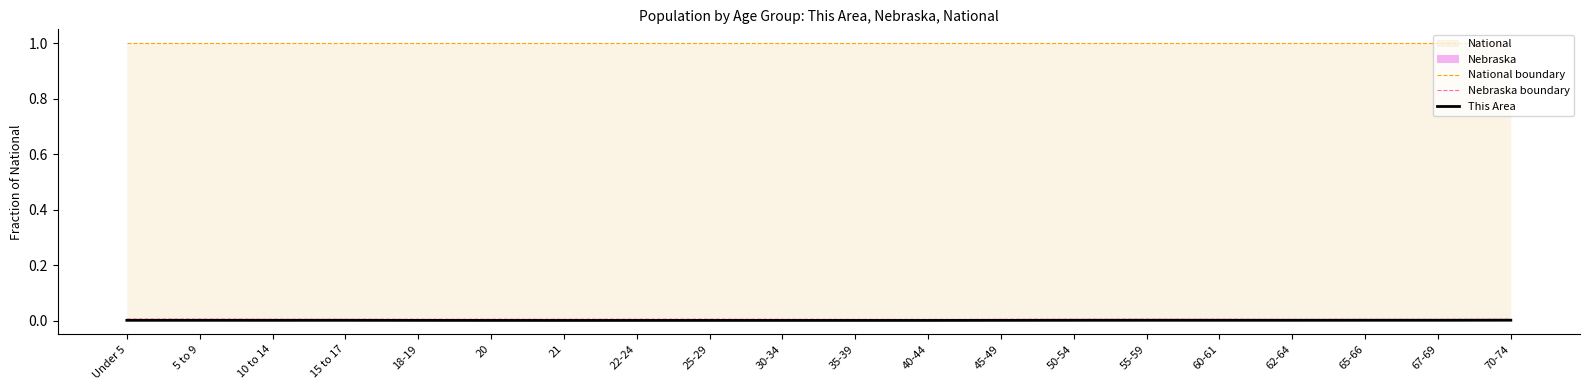

List the labels in order of This Area value, smallest first.

21, 22-24, 20, 25-29, 40-44, 35-39, 30-34, 18-19, 45-49, 10 to 14, 15 to 17, 5 to 9, Under 5, 50-54, 62-64, 60-61, 55-59, 65-66, 67-69, 70-74